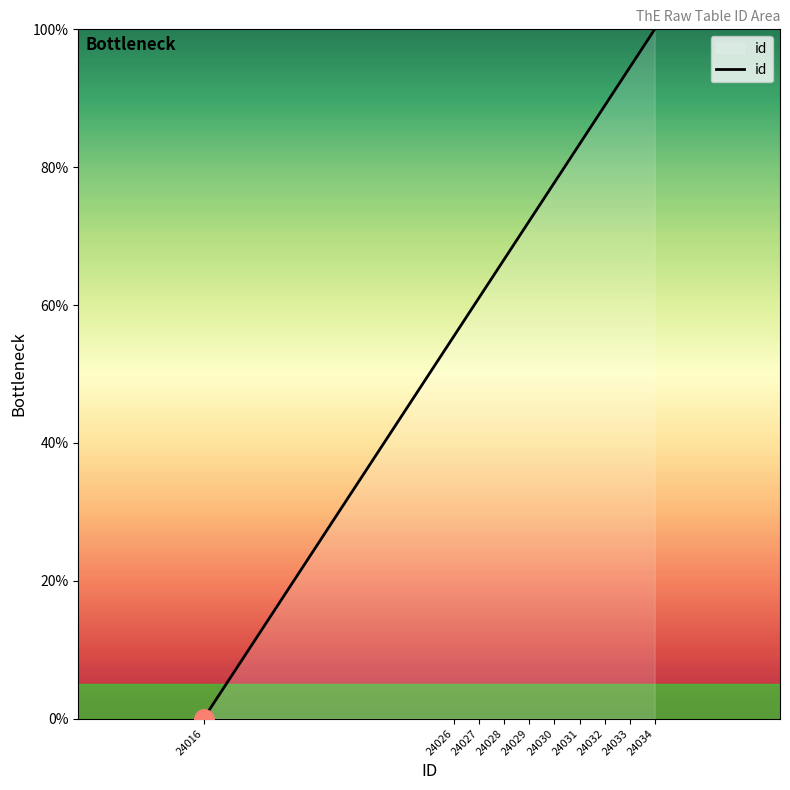

What is the sum of all values?

700.0